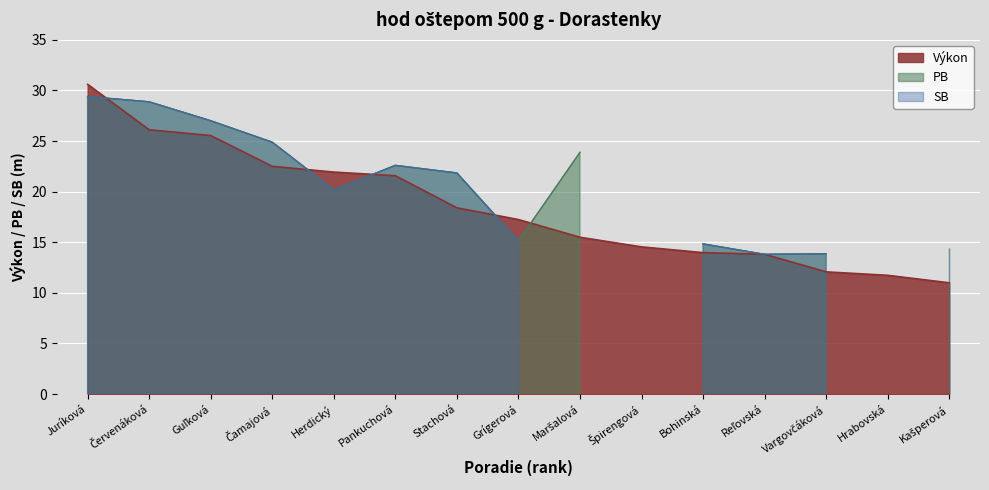

Read the Výkon value at Juríková.

30.6